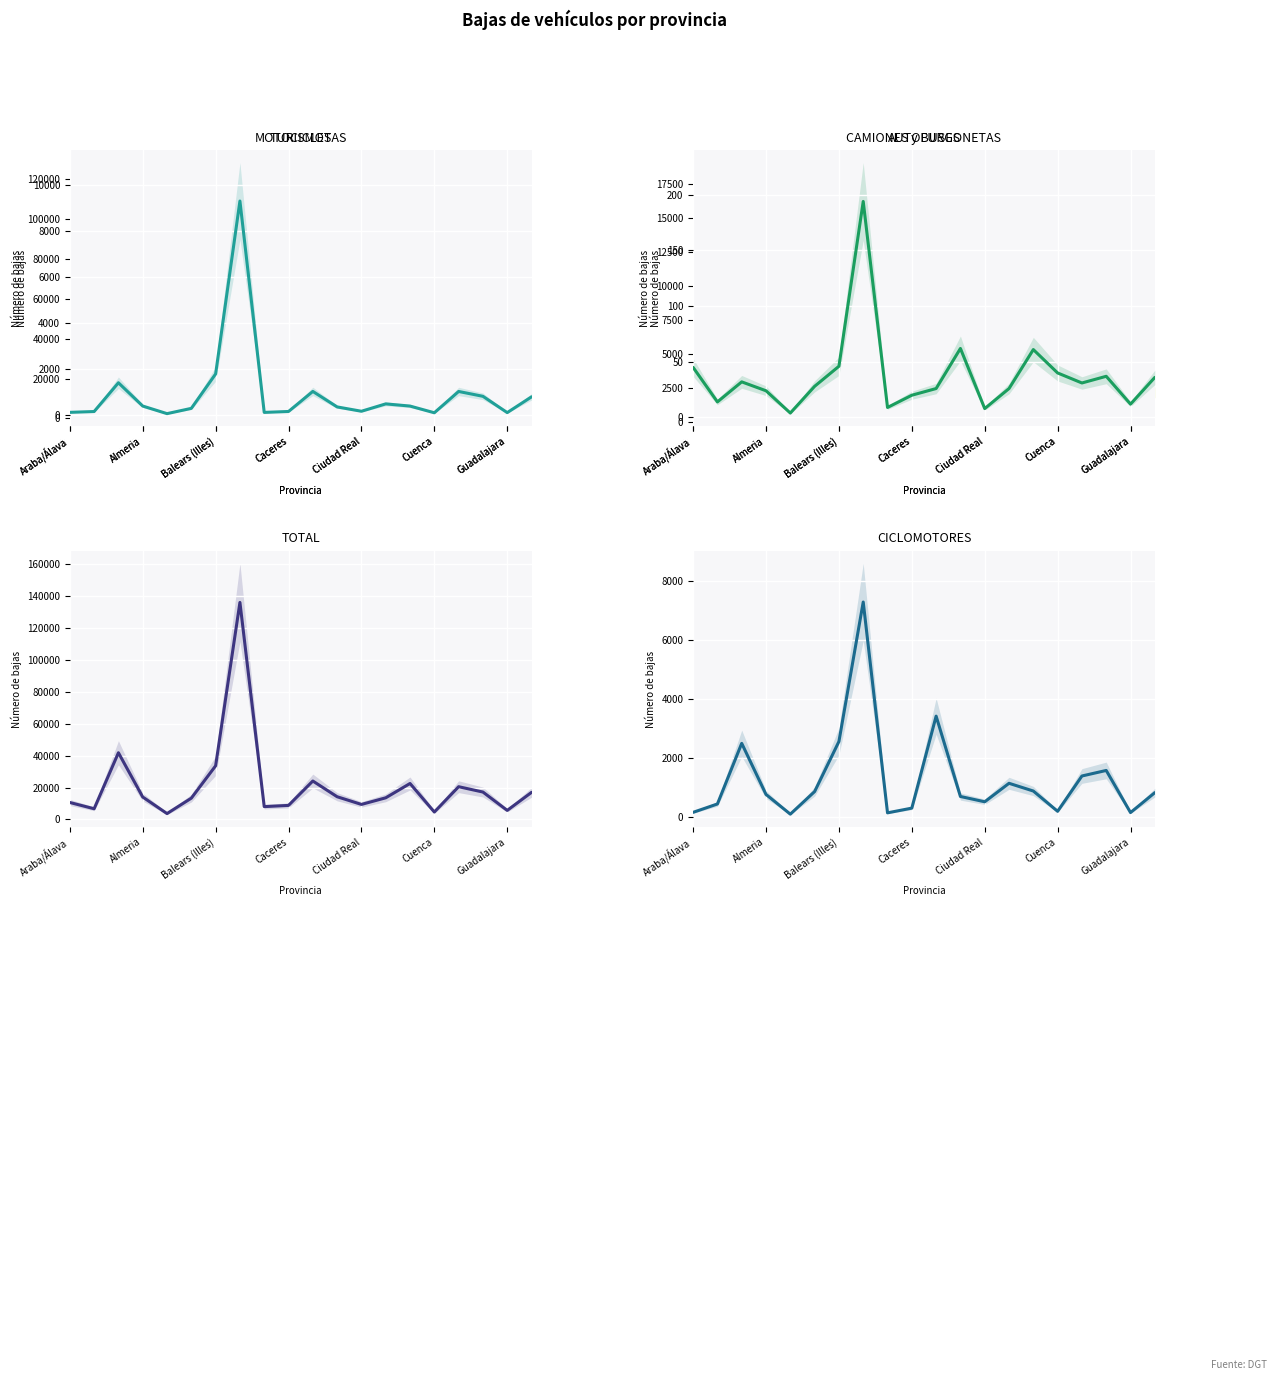

What is the sum of all TURISMOS values?

341250